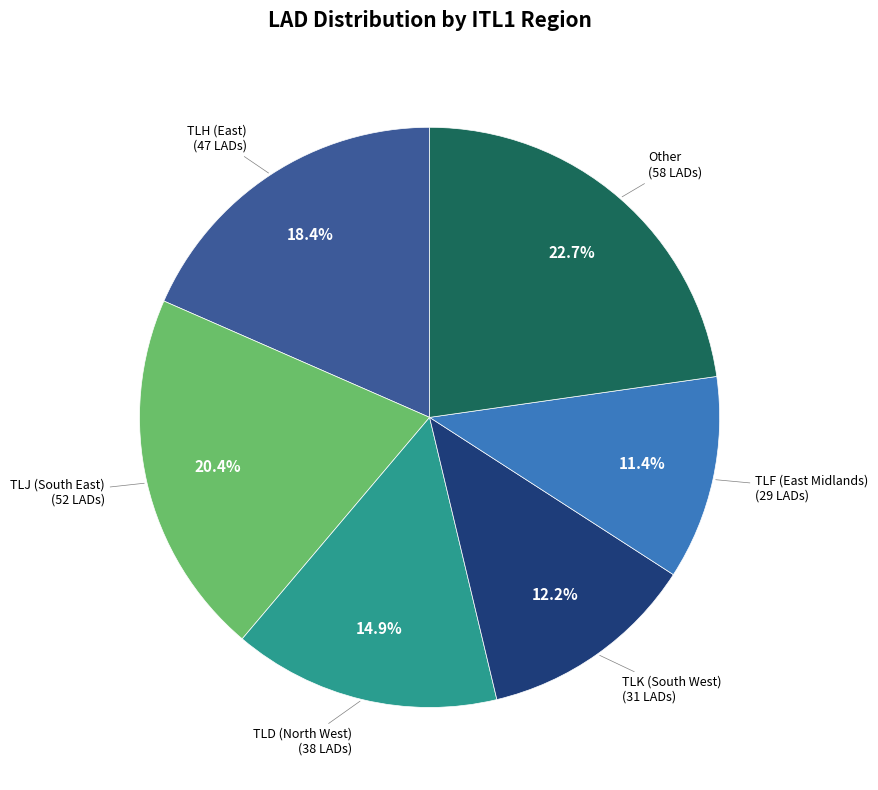

Does any single category account for the majority?

No